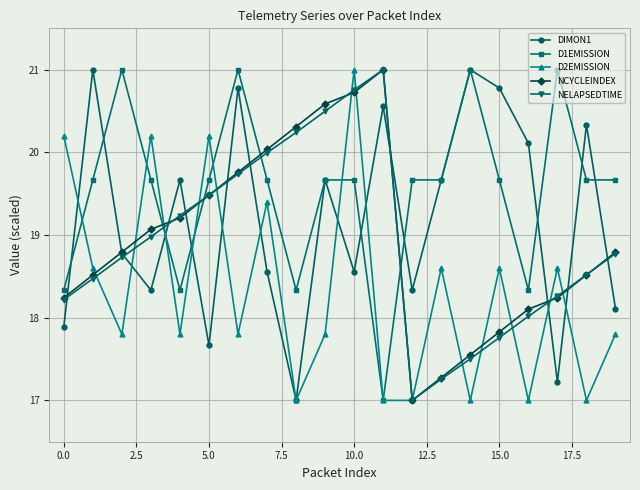

How many interior local peaks does the NCYCLEINDEX series have?

1